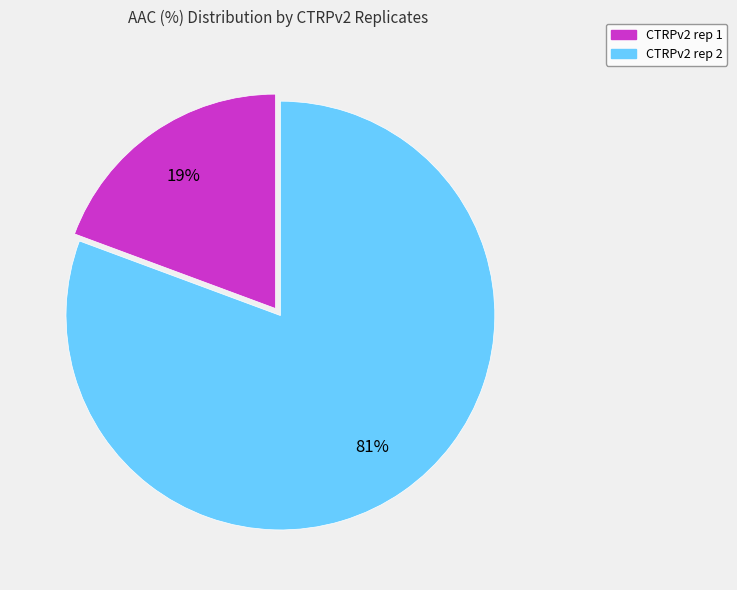

Is it true that CTRPv2 rep 2 is 81% of the pie?

True